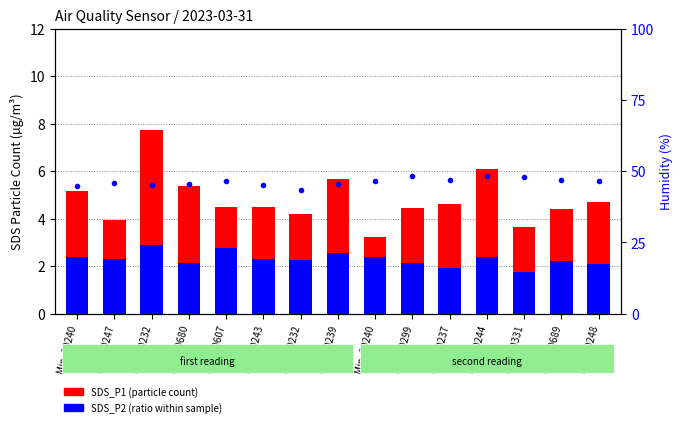

The SDS_P1 (particle count) series shows 1.8 at Min_20237. True or false?

False